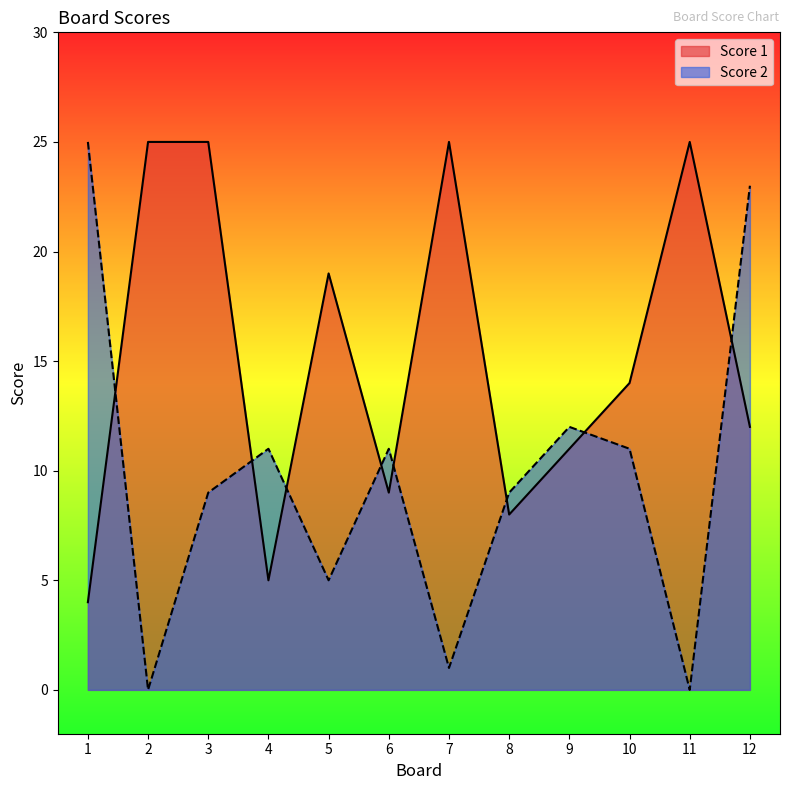

How many values in Score 2 are above zero?

10